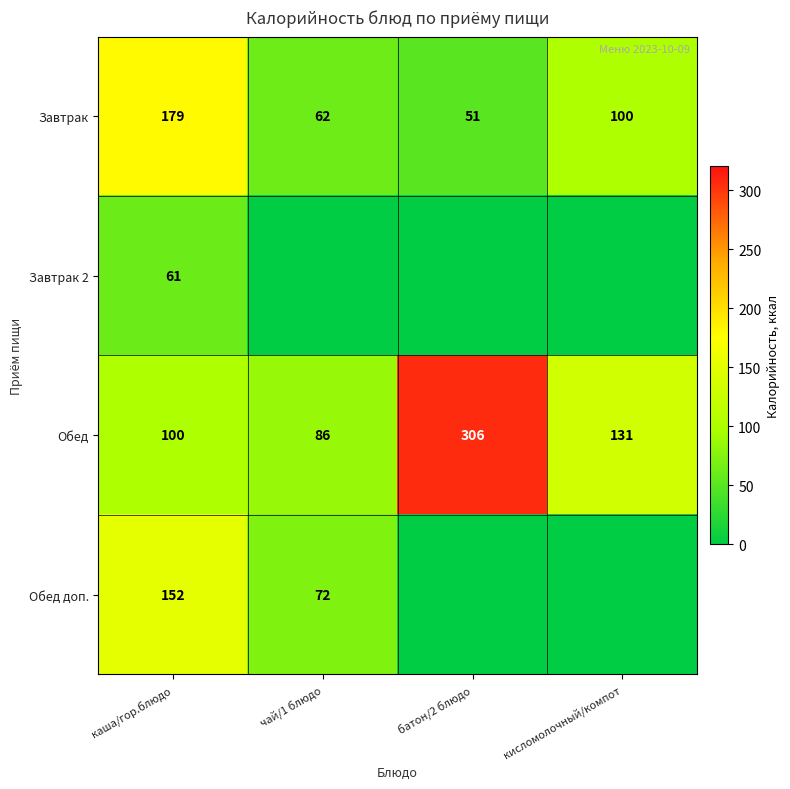

What is the average value of the Завтрак series?

98